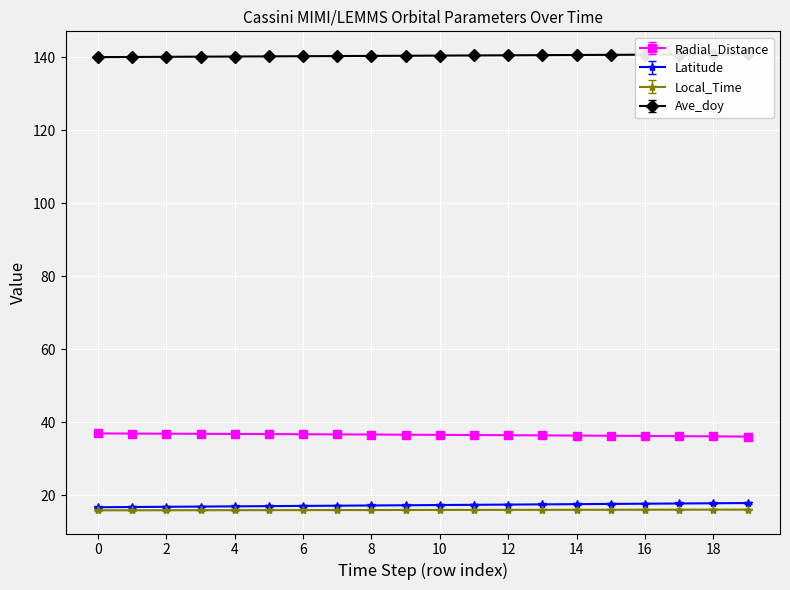

What is the highest value of the Radial_Distance series?

36.9